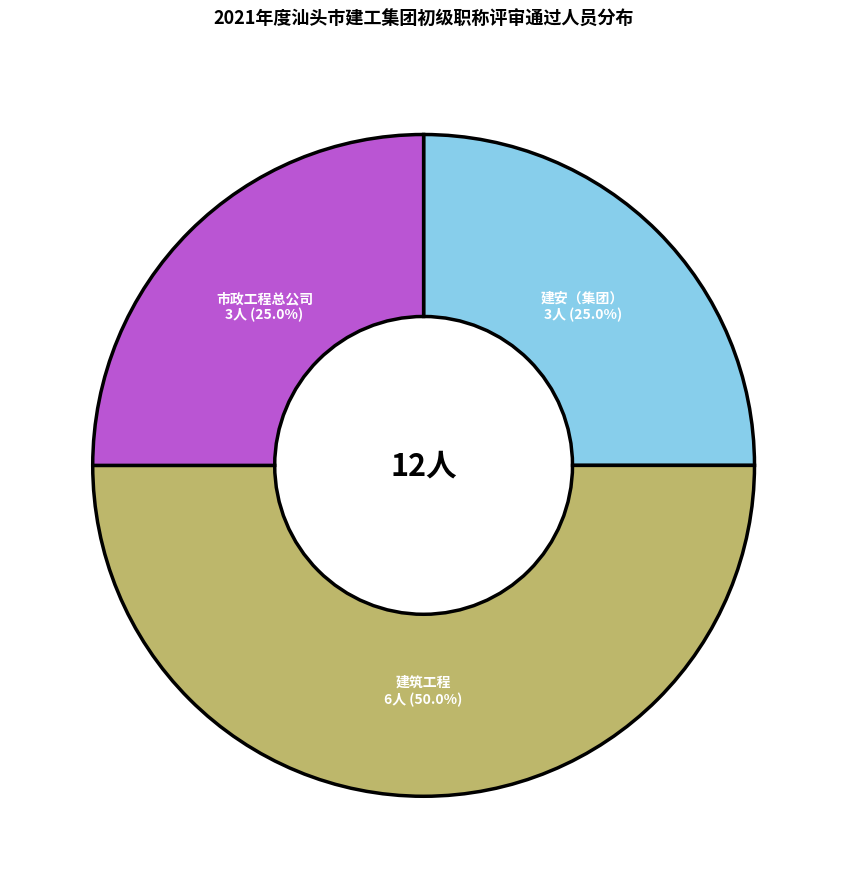

To the nearest percent, what is the difference between the largest and smallest slice percentages?

25%